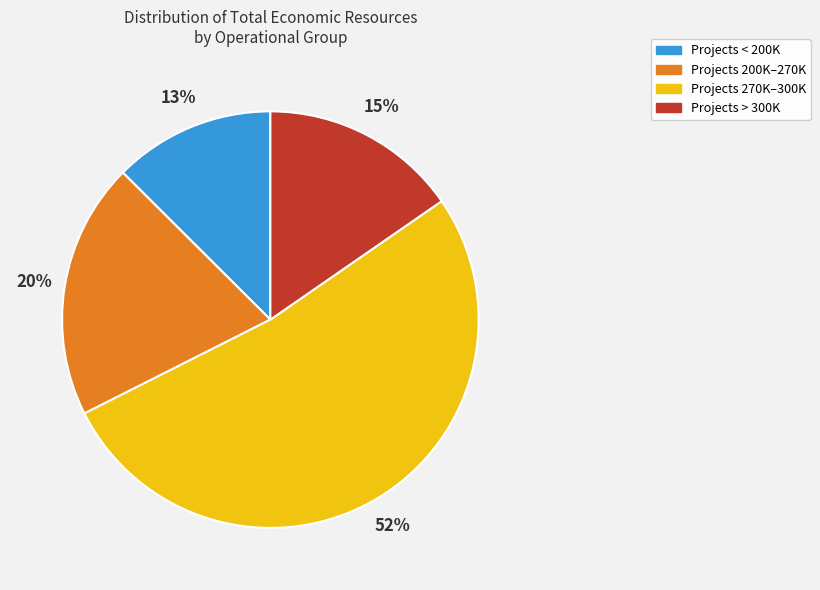

To the nearest percent, what is the average slice percentage?

25%